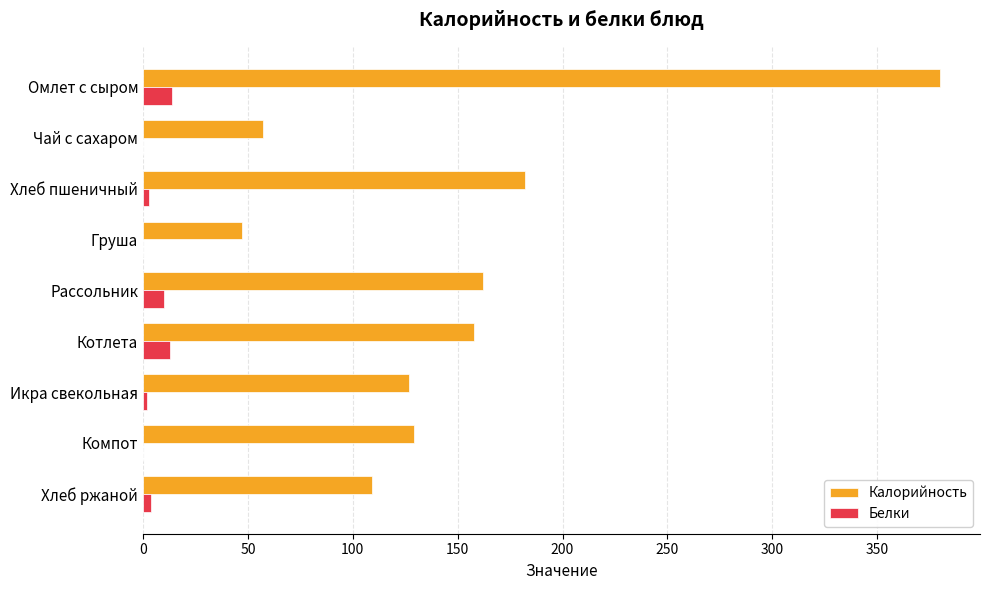

Is it true that Калорийность equals 60.8 at Котлета?

False